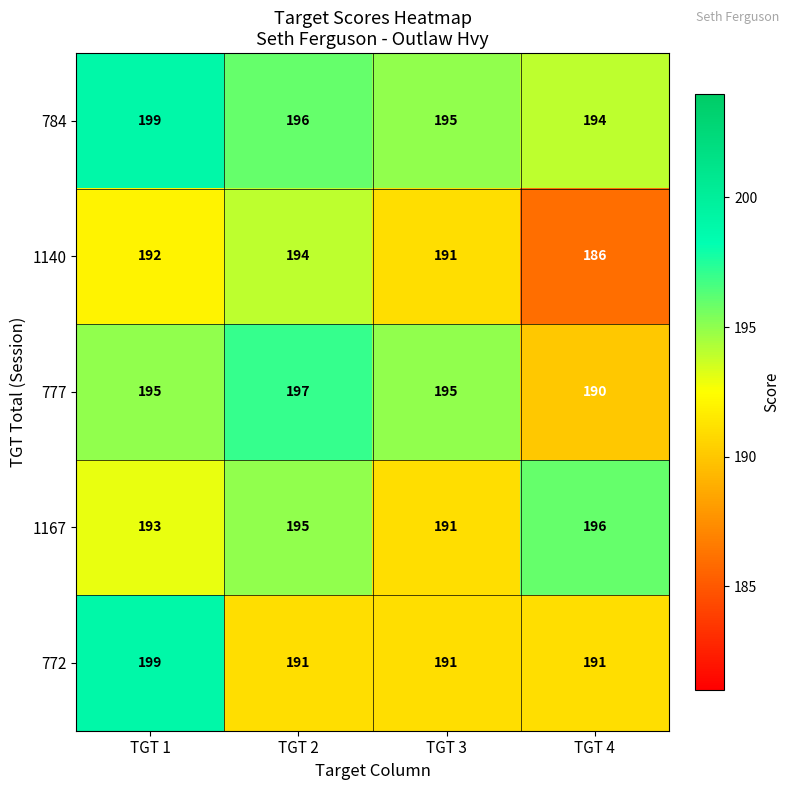

Where does the 784 series first go above 196?

TGT 1